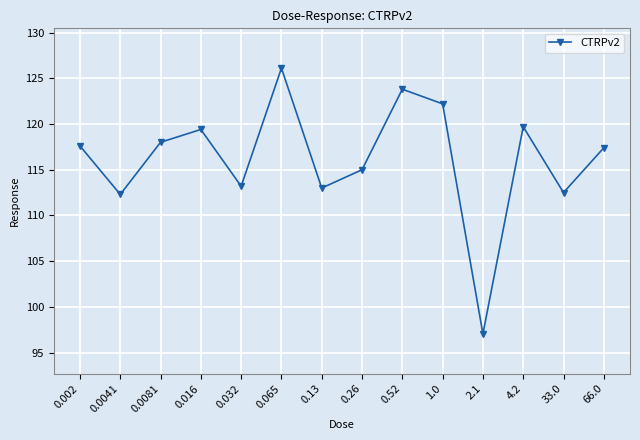

What is the label of the 12th point from the right?

0.0081